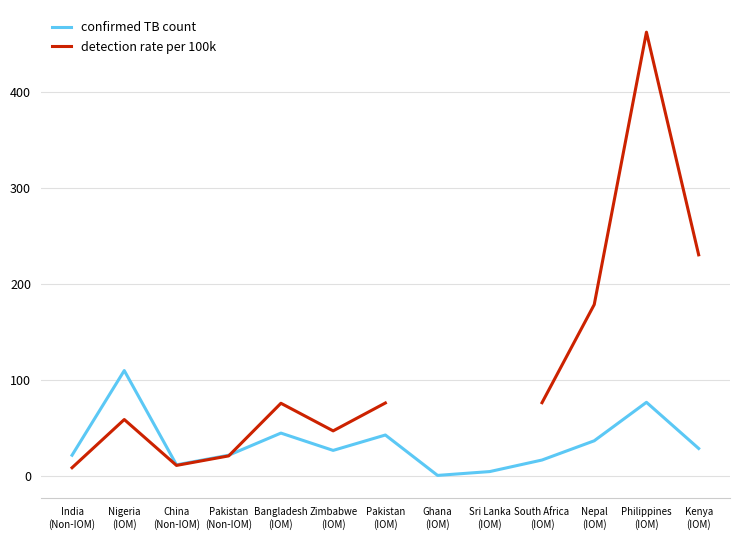

What is the difference between the maximum and minimum values in the confirmed TB count series?

109